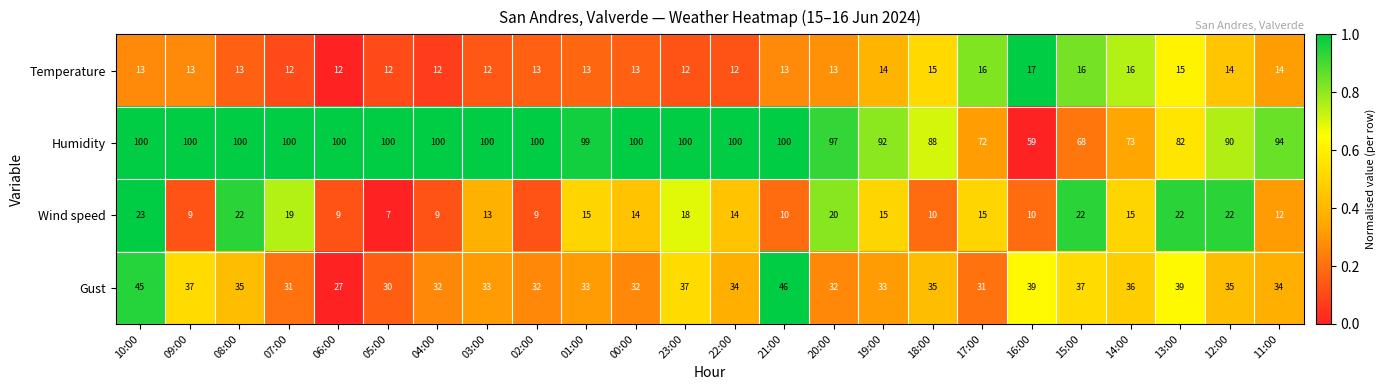

What is the highest value of the Gust series?

46